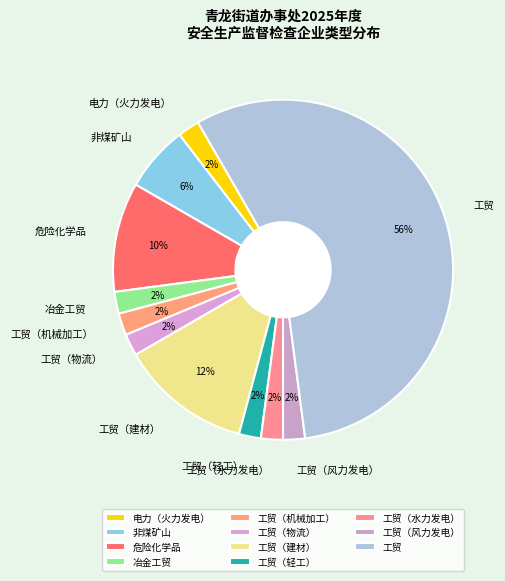

Does any single category account for the majority?

Yes